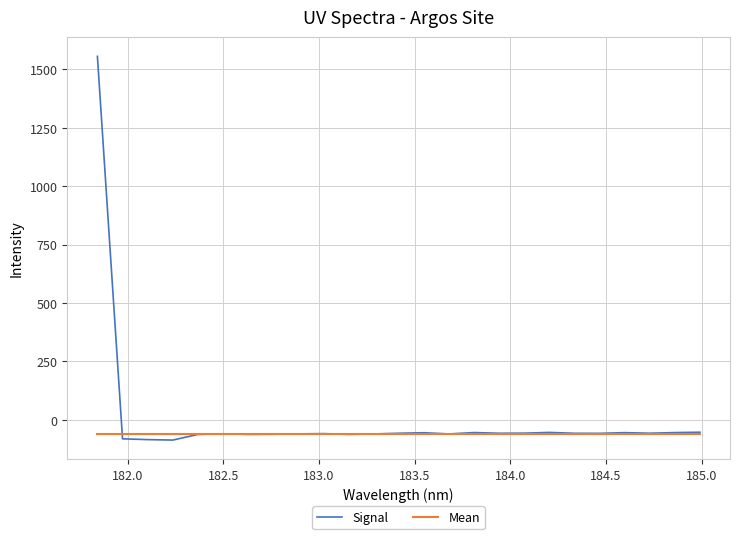

Which series has the widest spread of values?

Signal